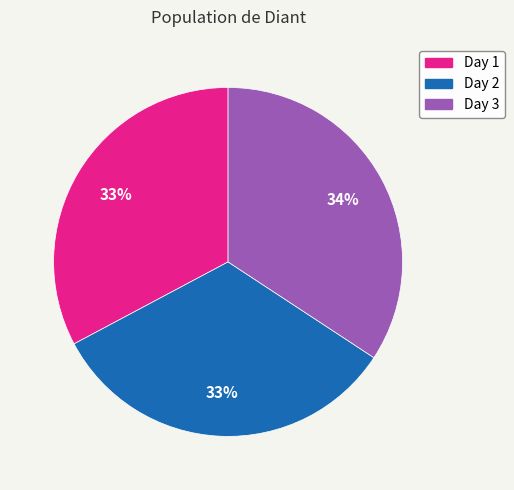

How many segments does this pie chart have?

3